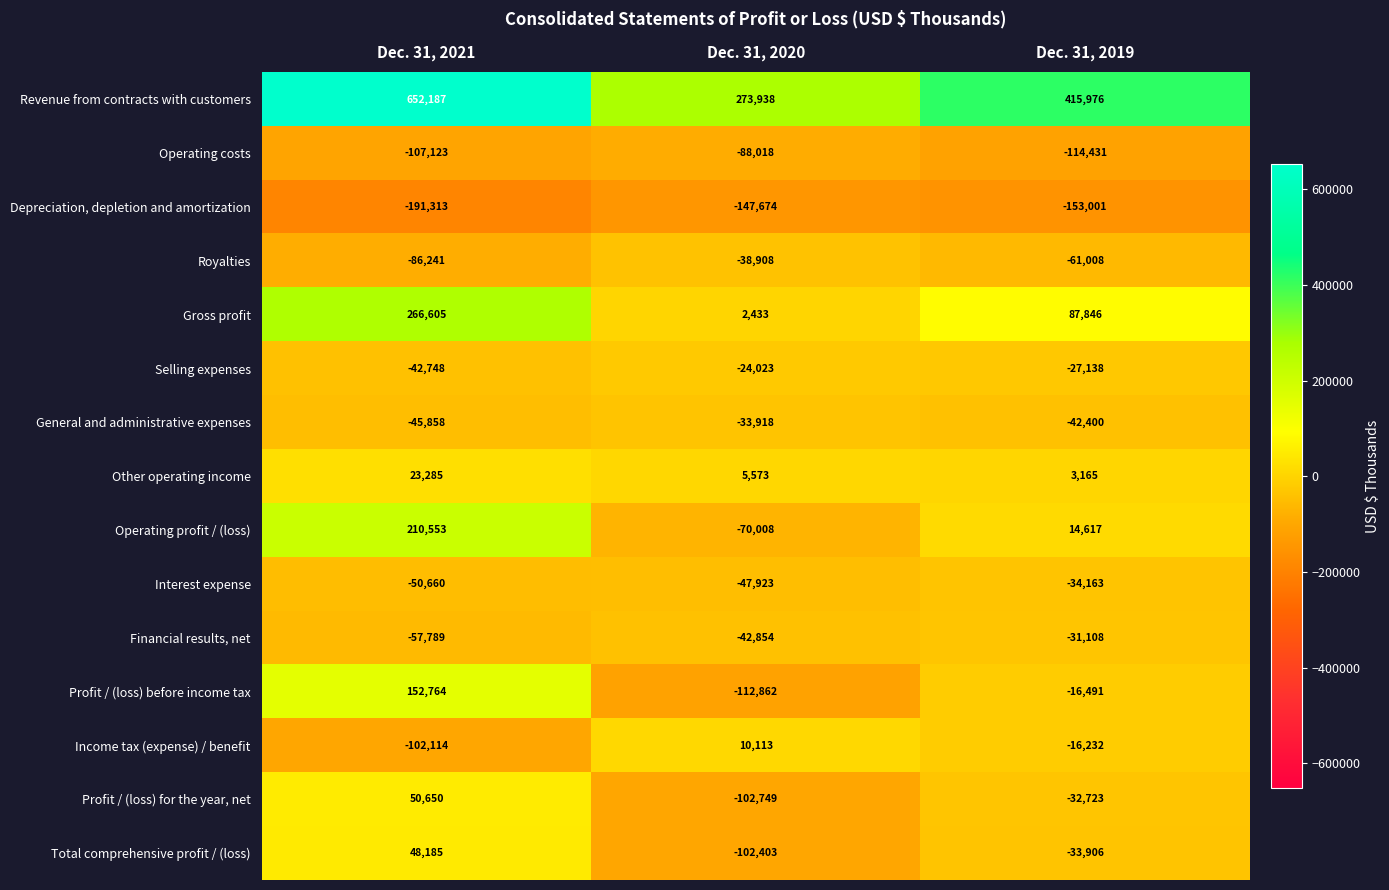

How many series are shown in this chart?

15